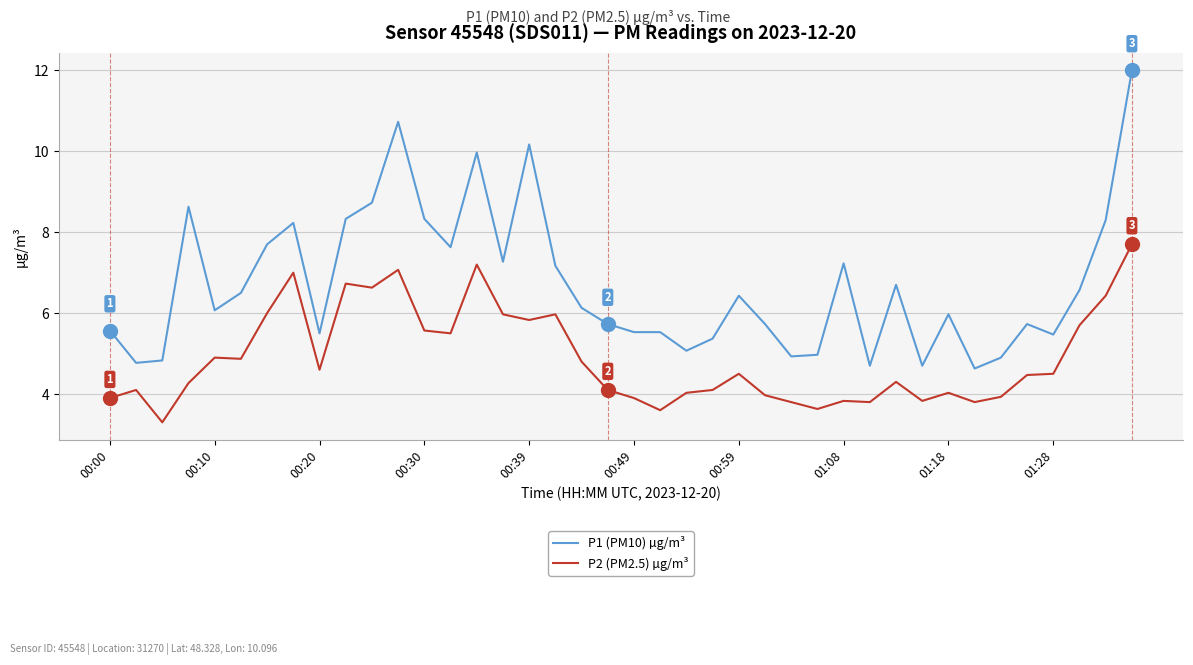

Reading right to left, transcribe all the data shown in this chart.

P1 (PM10) µg/m³: 12.0	8.3	6.6	5.5	5.7	4.9	4.6	6.0	4.7	6.7	4.7	7.2	5.0	4.9	5.7	6.4	5.4	5.1	5.5	5.5	5.7	6.1	7.2	10.2	7.3	10.0	7.6	8.3	10.7	8.7	8.3	5.5	8.2	7.7	6.5	6.1	8.6	4.8	4.8	5.6
P2 (PM2.5) µg/m³: 7.7	6.4	5.7	4.5	4.5	3.9	3.8	4.0	3.8	4.3	3.8	3.8	3.6	3.8	4.0	4.5	4.1	4.0	3.6	3.9	4.1	4.8	6.0	5.8	6.0	7.2	5.5	5.6	7.1	6.6	6.7	4.6	7.0	6.0	4.9	4.9	4.3	3.3	4.1	3.9